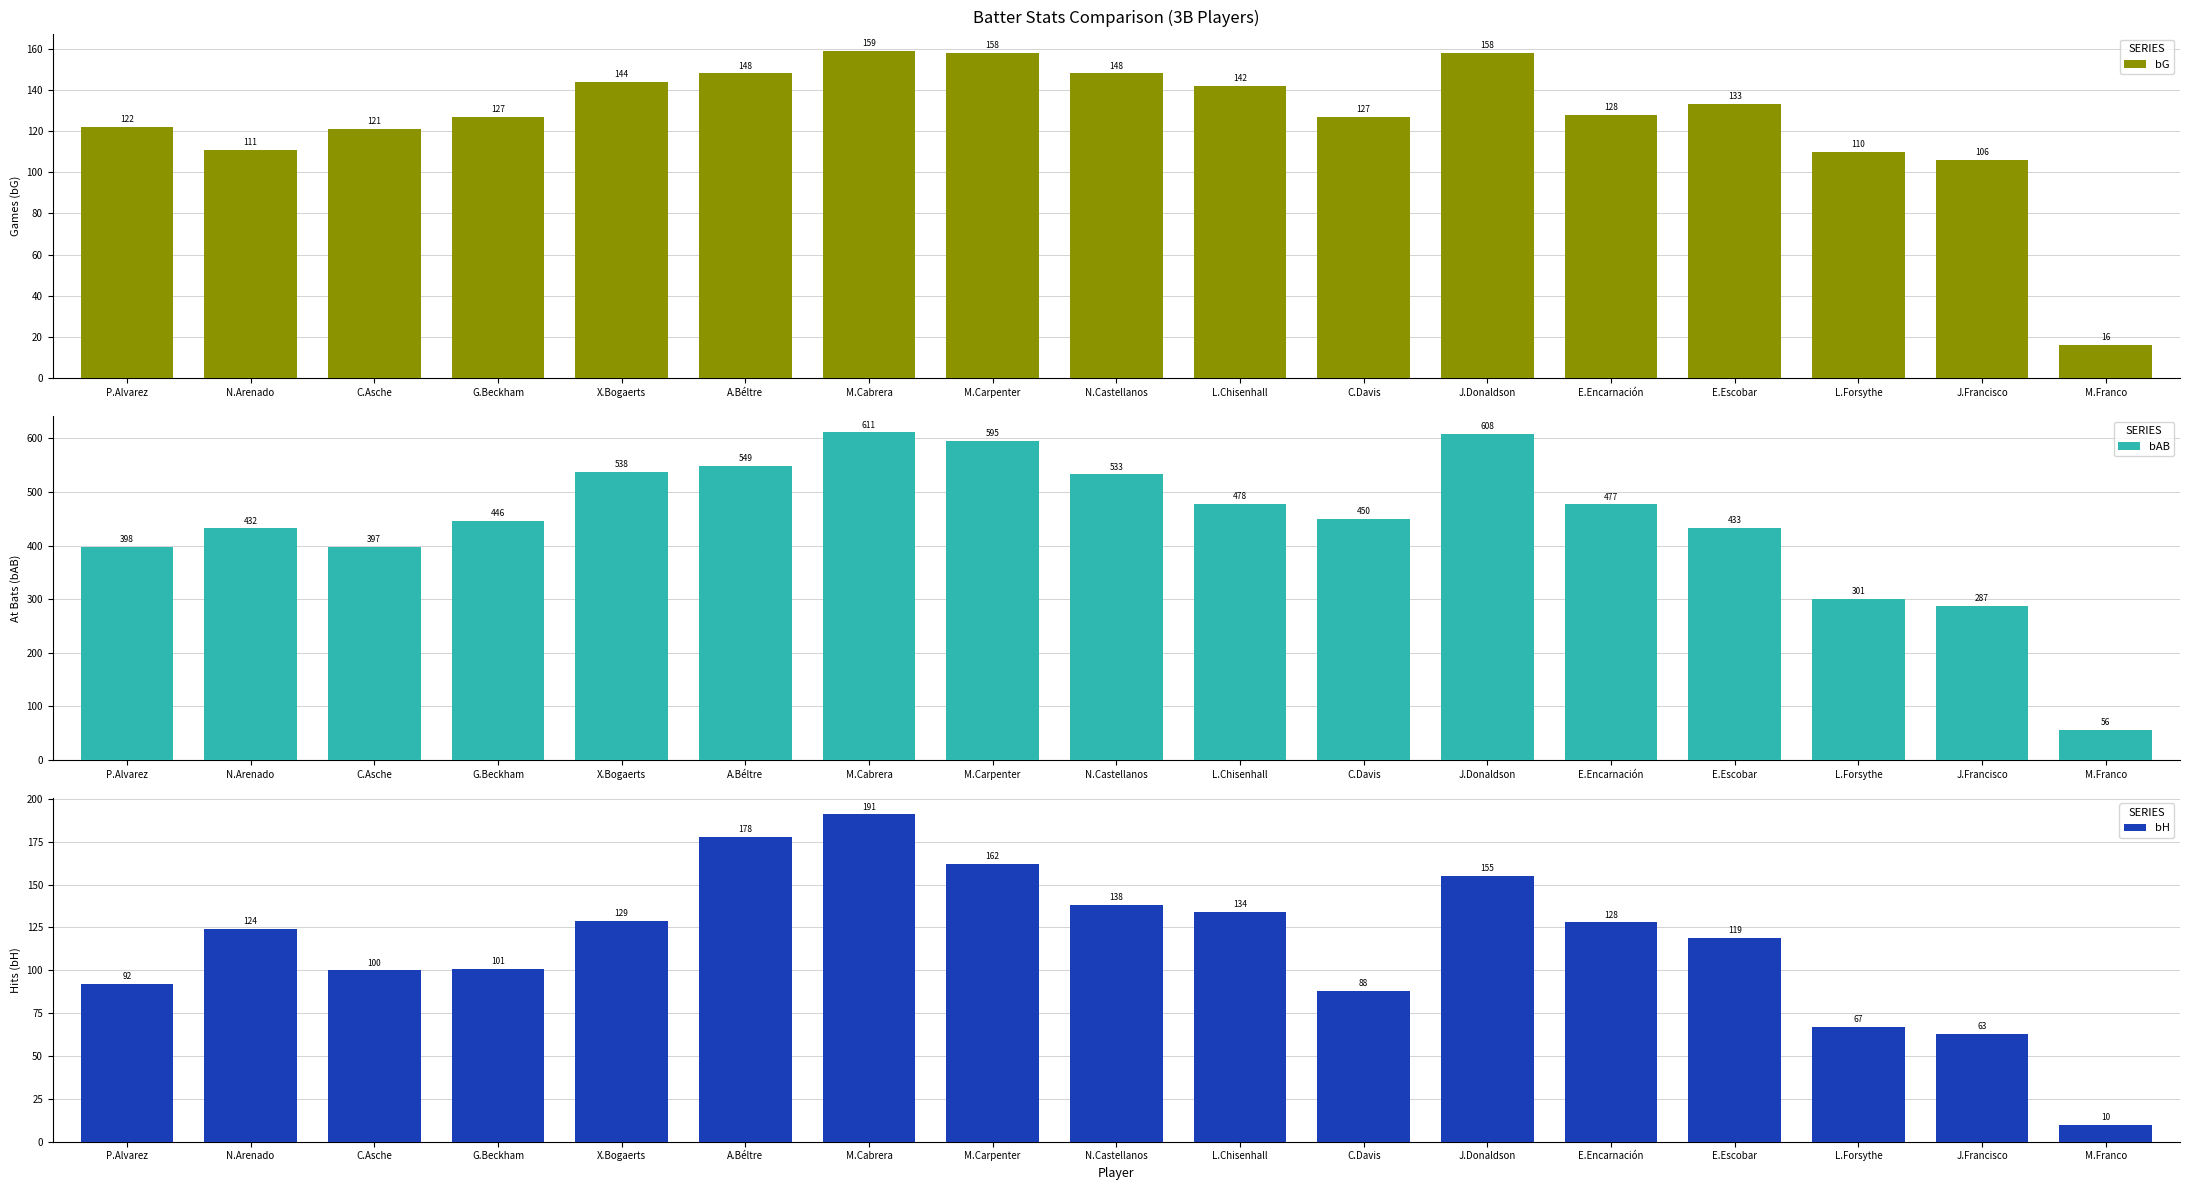

Which category has the lowest value across all series?

M.Franco